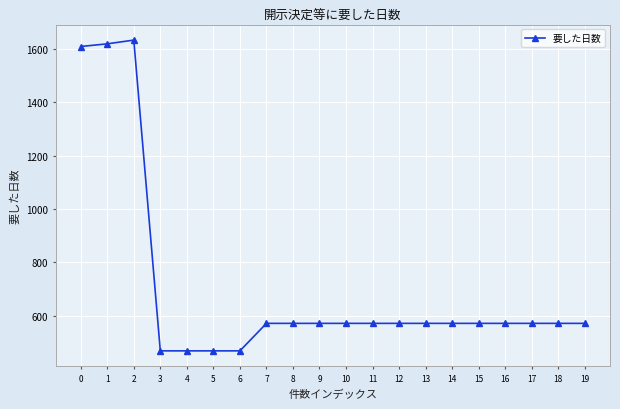

What is the minimum value shown in the chart?

469